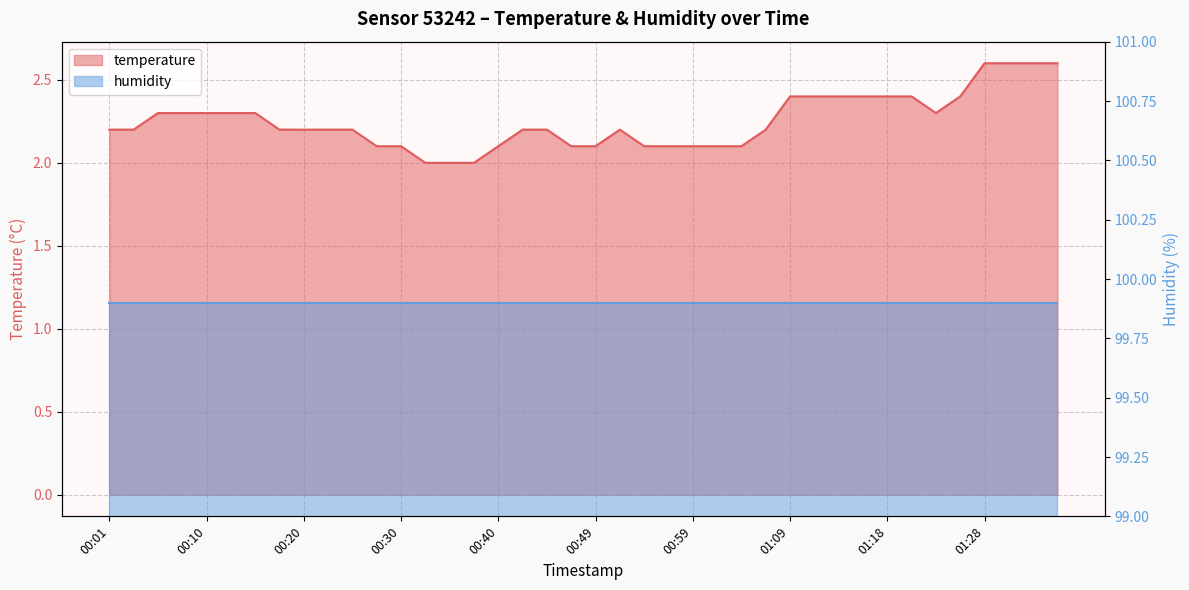

The chart shows a value of 2.2 at 00:44. True or false?

True